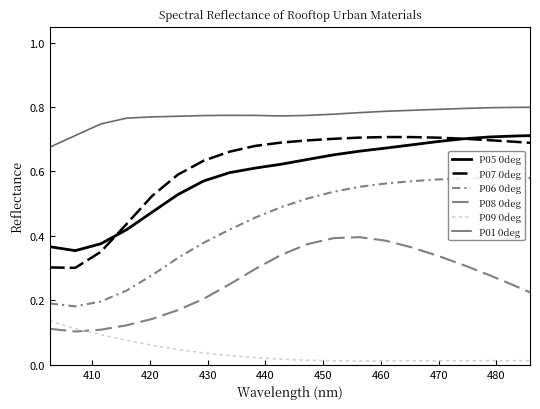

At 440, list the series in order from largest to smallest.

P01 0deg, P07 0deg, P05 0deg, P06 0deg, P08 0deg, P09 0deg